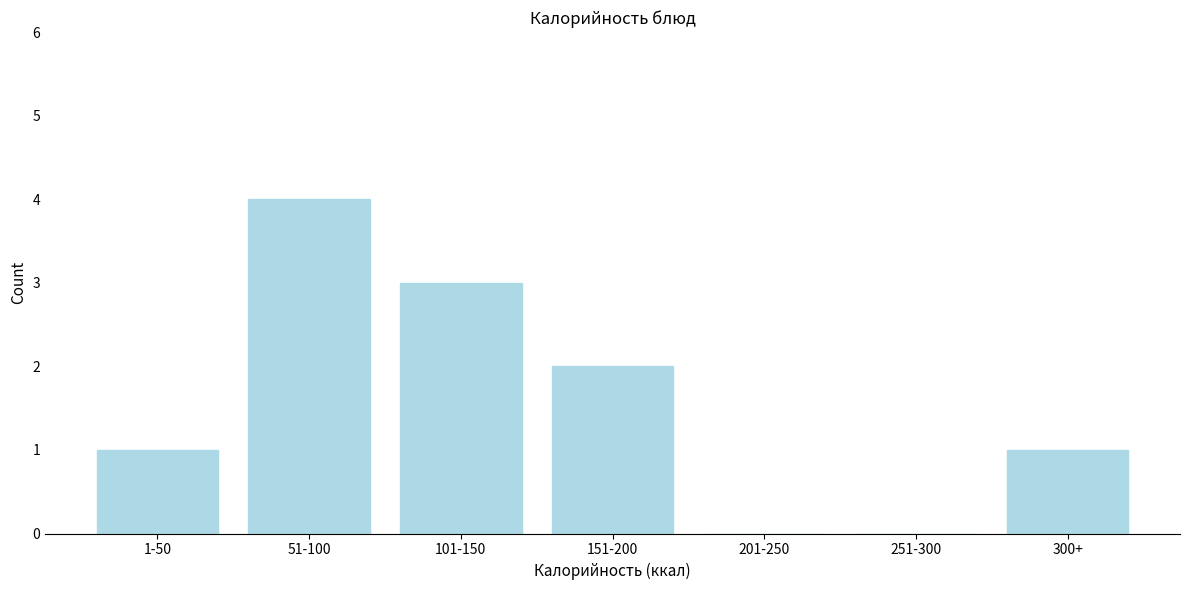

Reading left to right, what are all the values shown in this chart?

1-50=1	51-100=4	101-150=3	151-200=2	201-250=0	251-300=0	300+=1